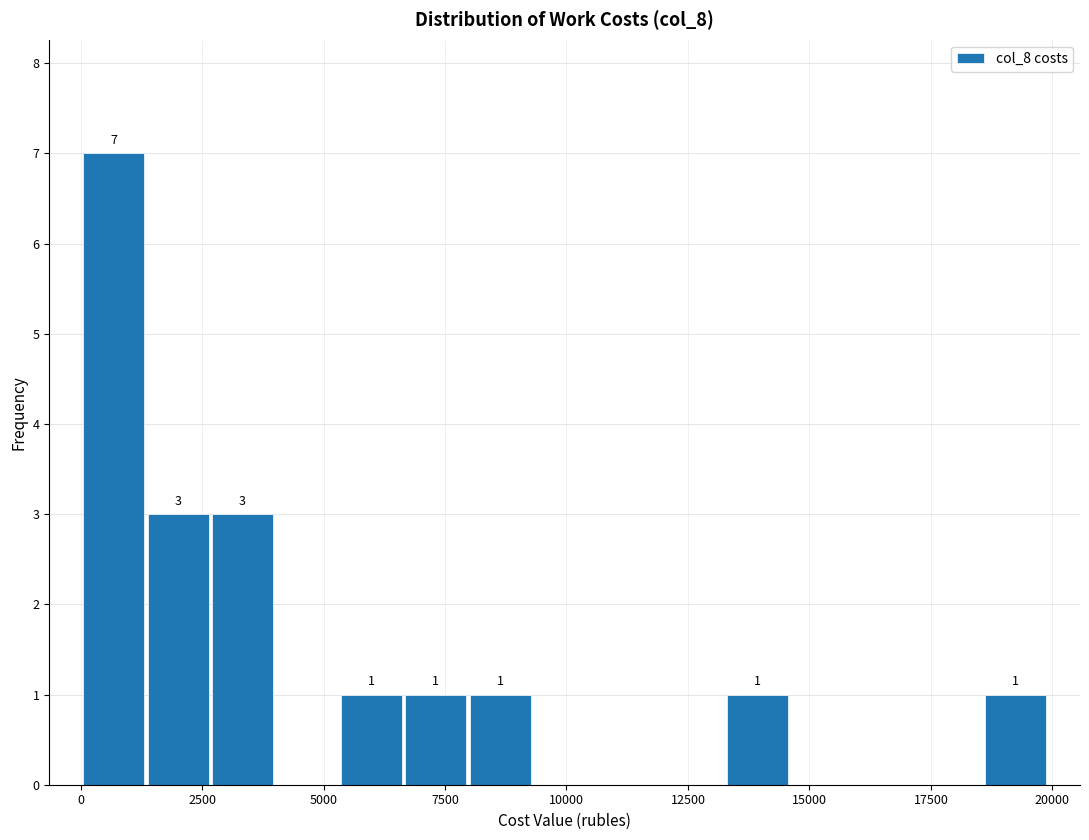

Read against the x-axis, roughly where is the centre of the tallest bar?

500